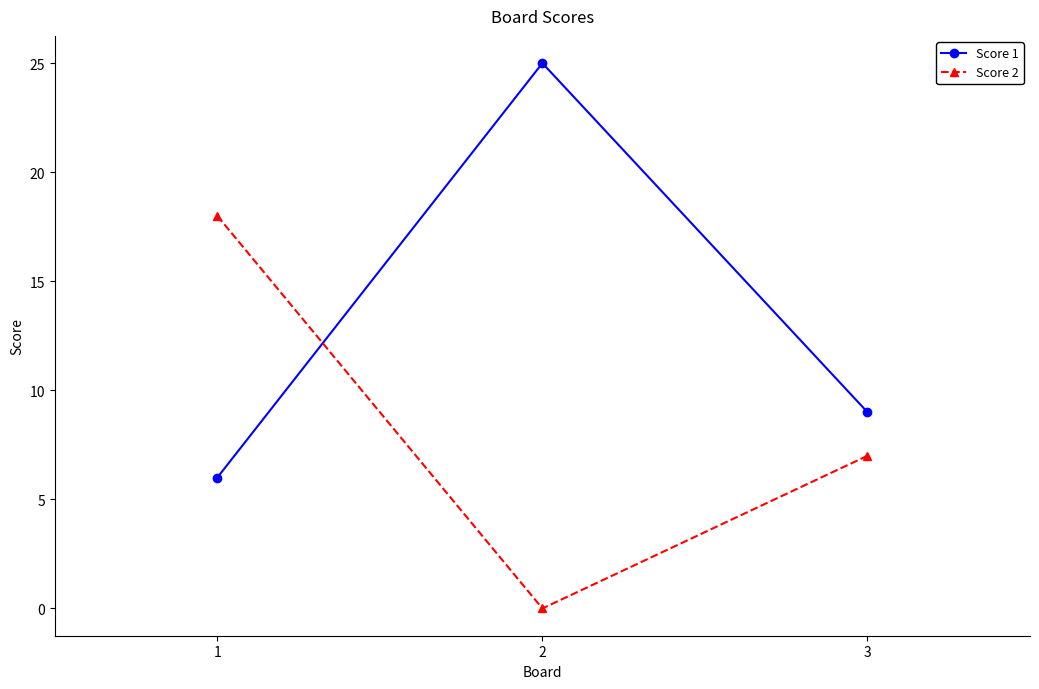

What is the value of the Score 1 point at the 2nd from the left?

25